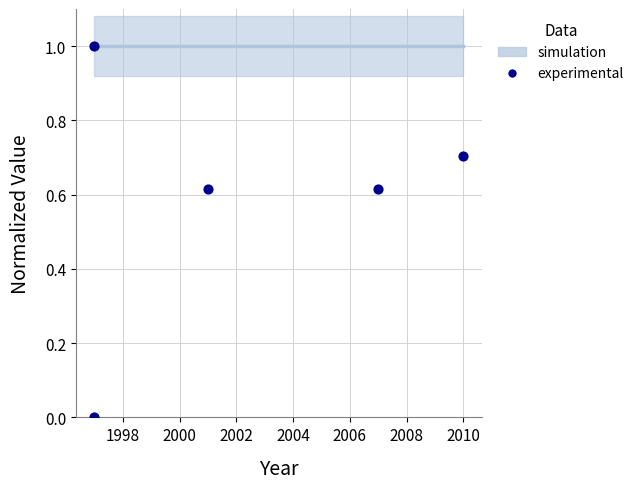

What is the range of X values (max minus min)?

13.0